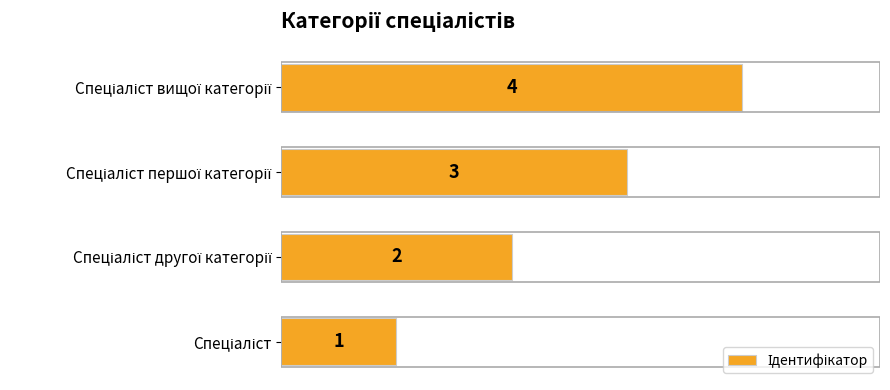

Does the chart contain any negative values?

No